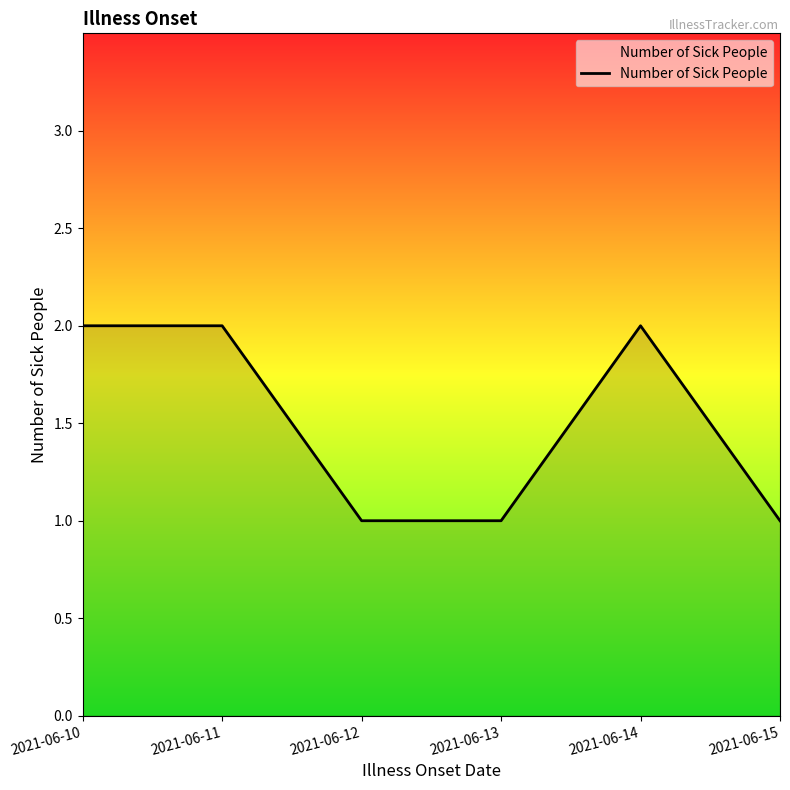

True or false: the data has more than 0 interior local peaks.

True